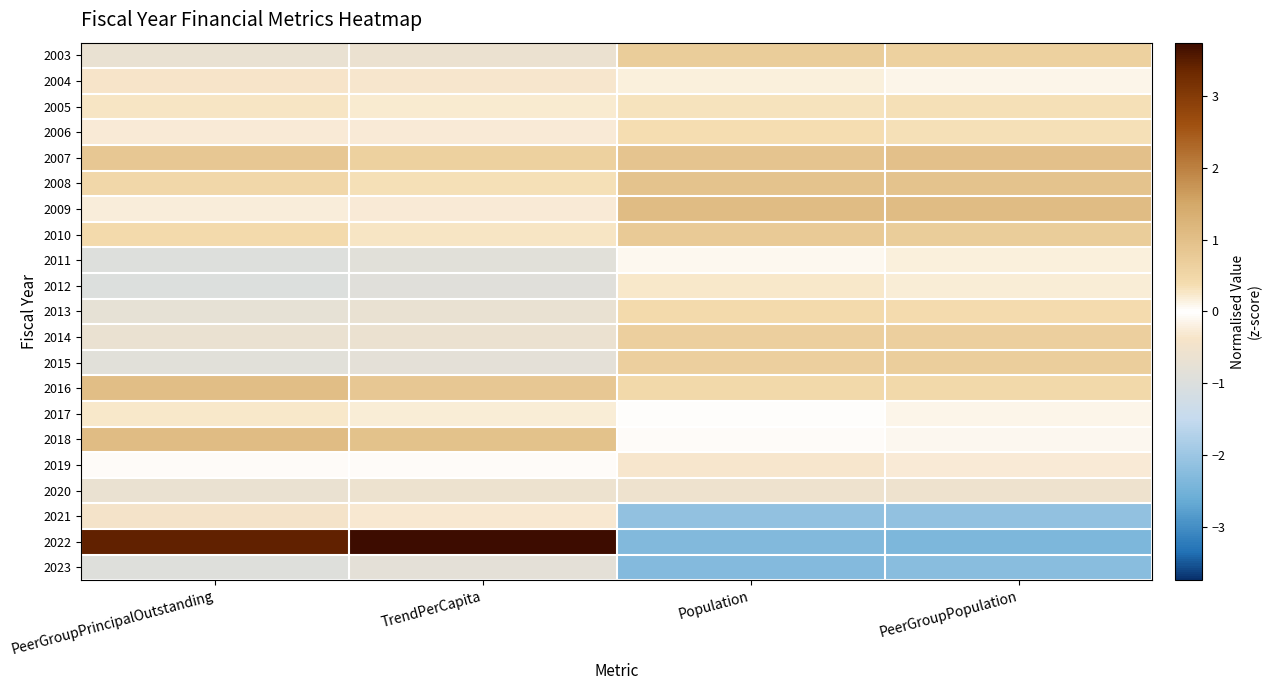

How many data points does each series have?

4